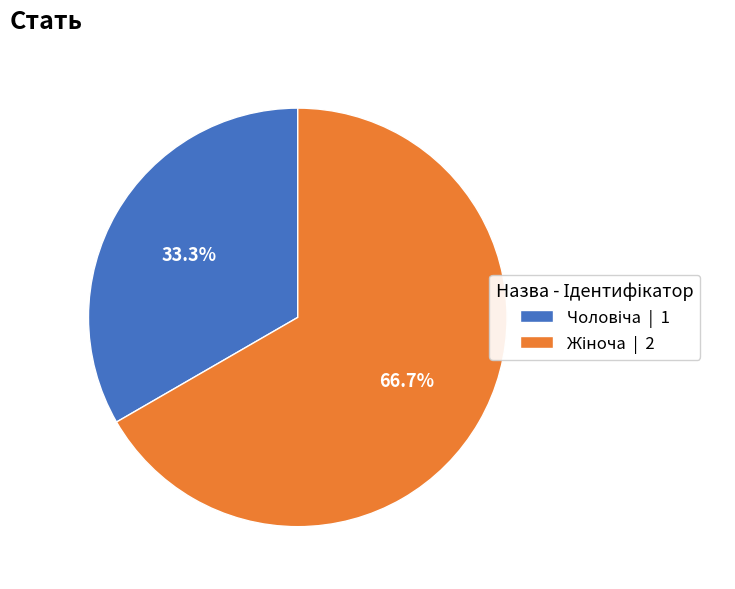

How many slices are in this pie chart?

2